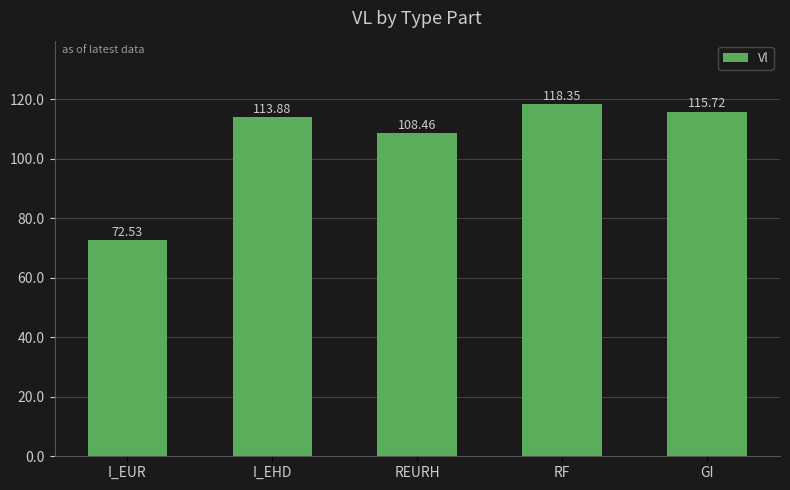

At which category does the chart reach its minimum across all series?

I_EUR